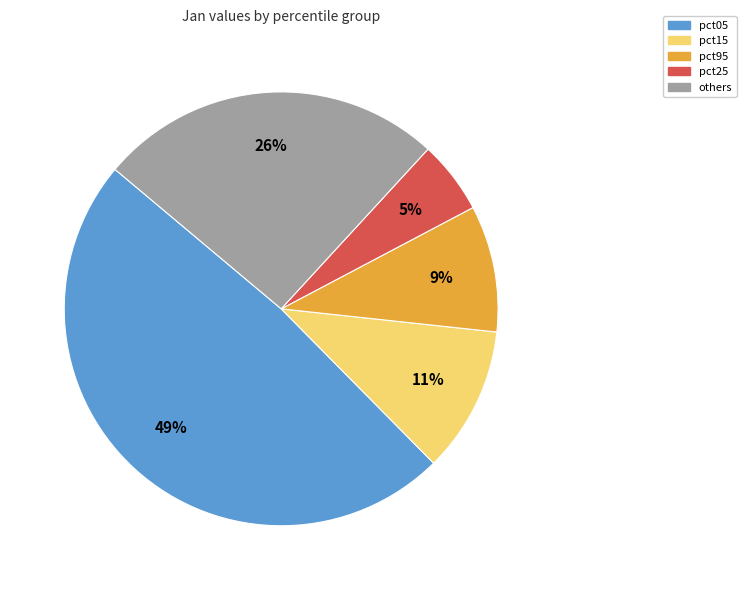

To the nearest percent, what is the average slice percentage?

20%